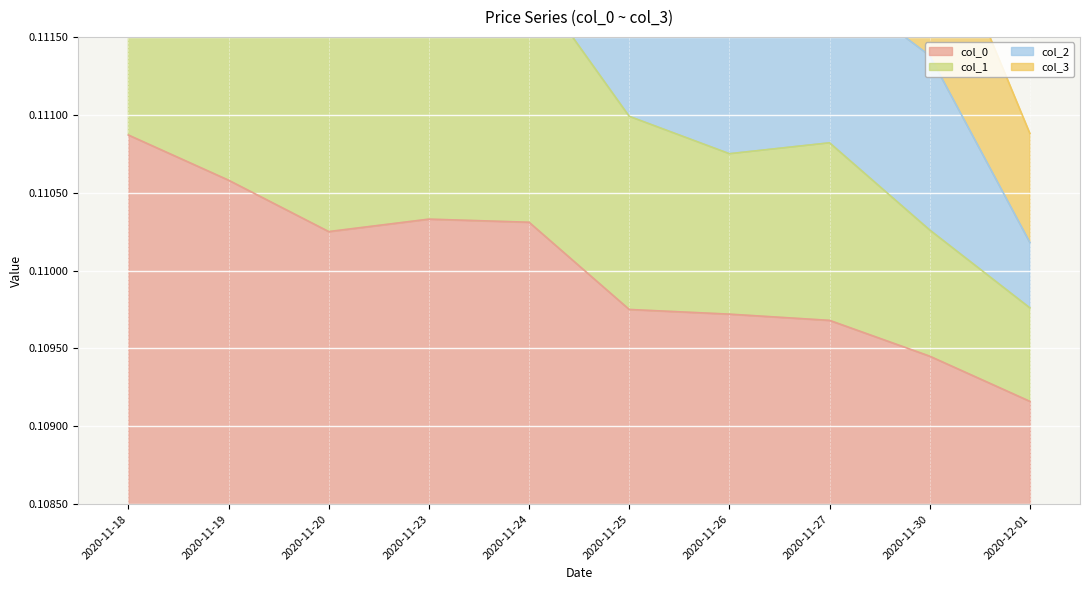

True or false: col_0 and col_1 cross at least once.

False